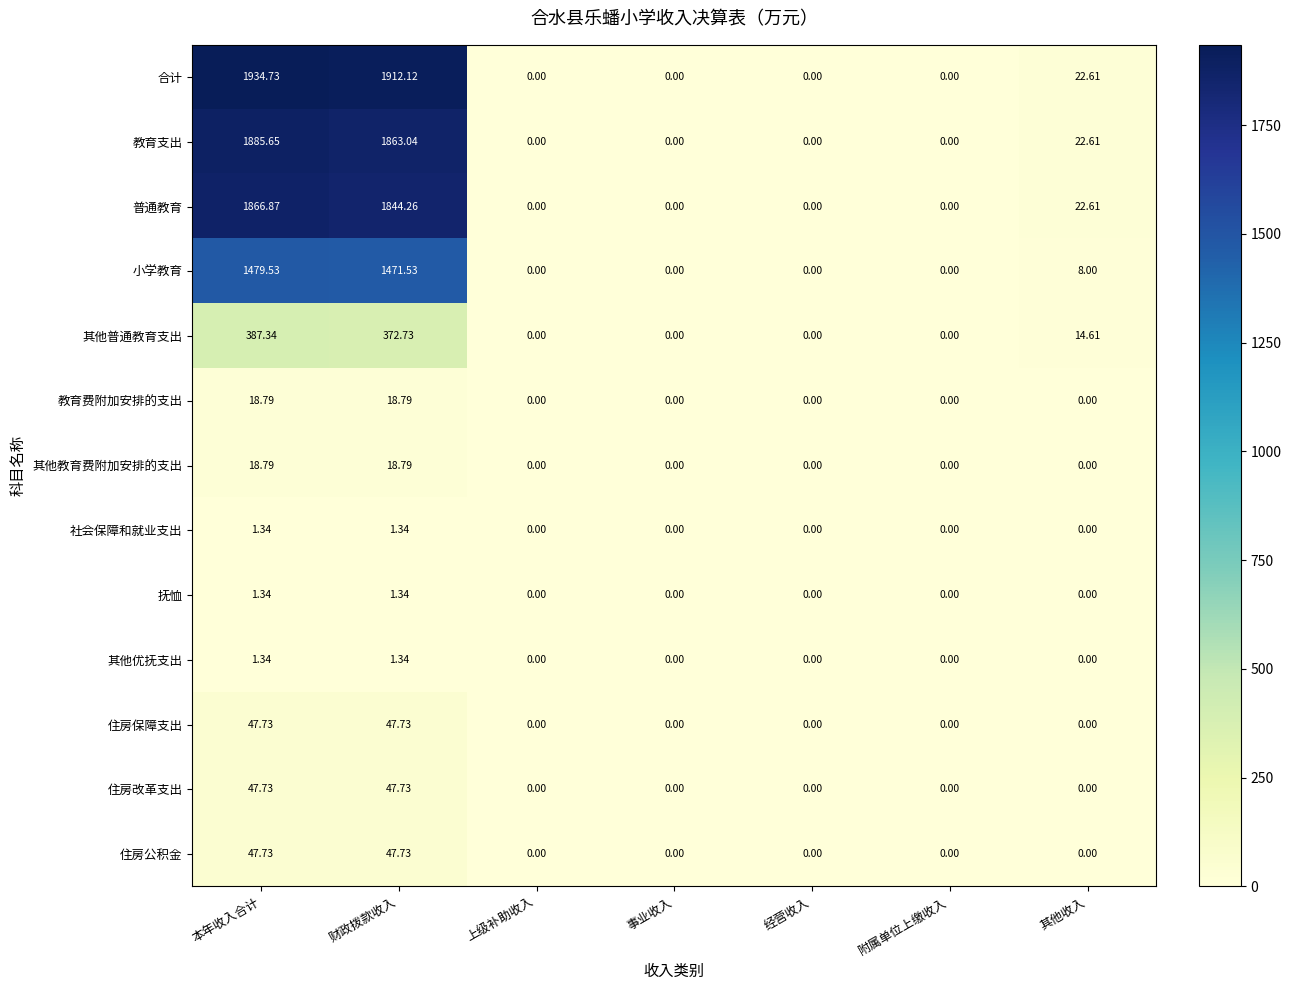

Which series has the widest spread of values?

合计